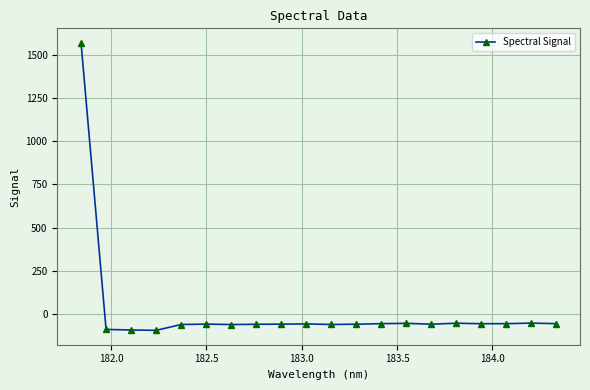

What is the difference between the second highest and minimum values?

41.8